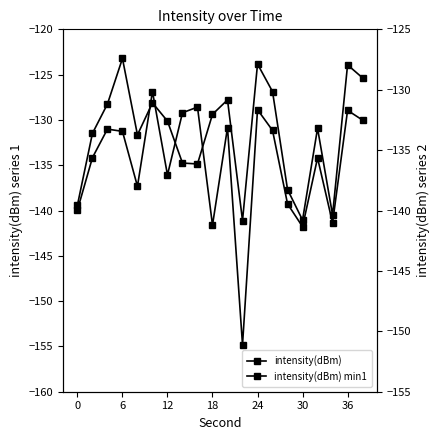

Which series has the largest total across all categories?

intensity(dBm) min1